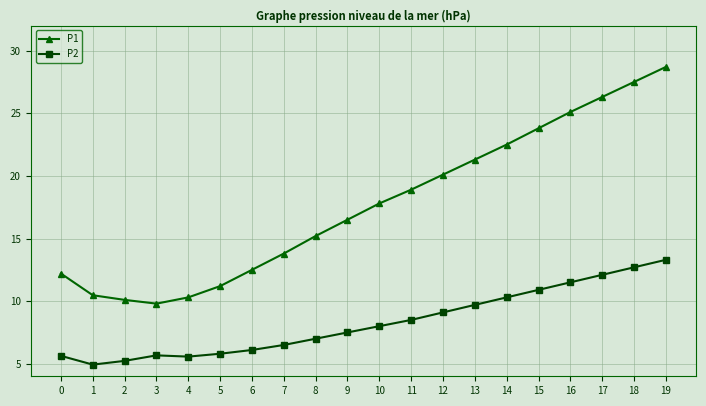

What is the value of the P2 point at the 20th from the left?

13.3